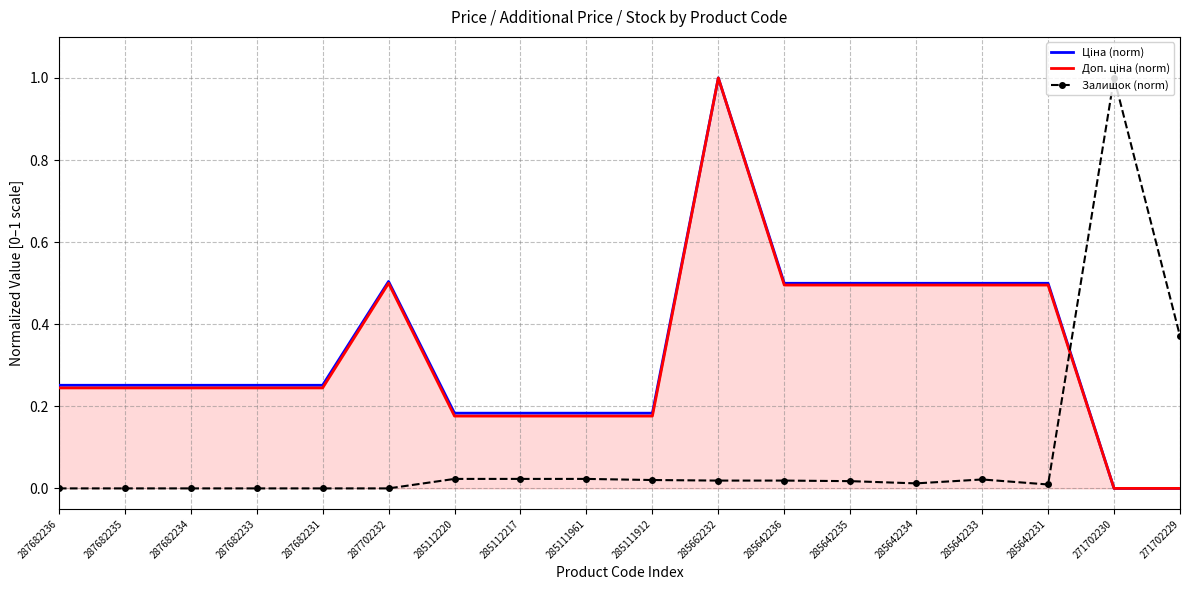

What position from the left is 287682233?

4